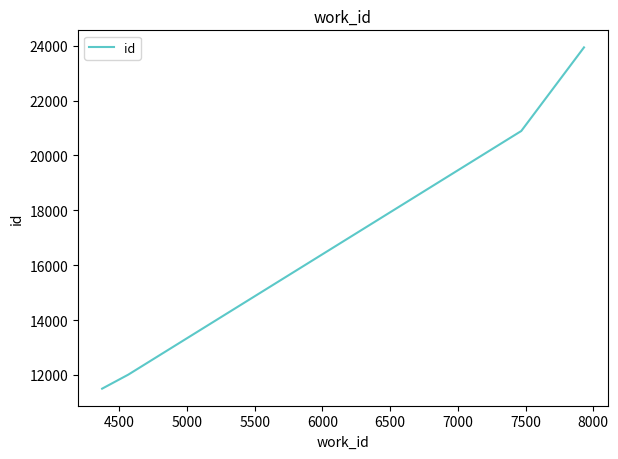

True or false: the data has more than 2 interior local peaks.

False